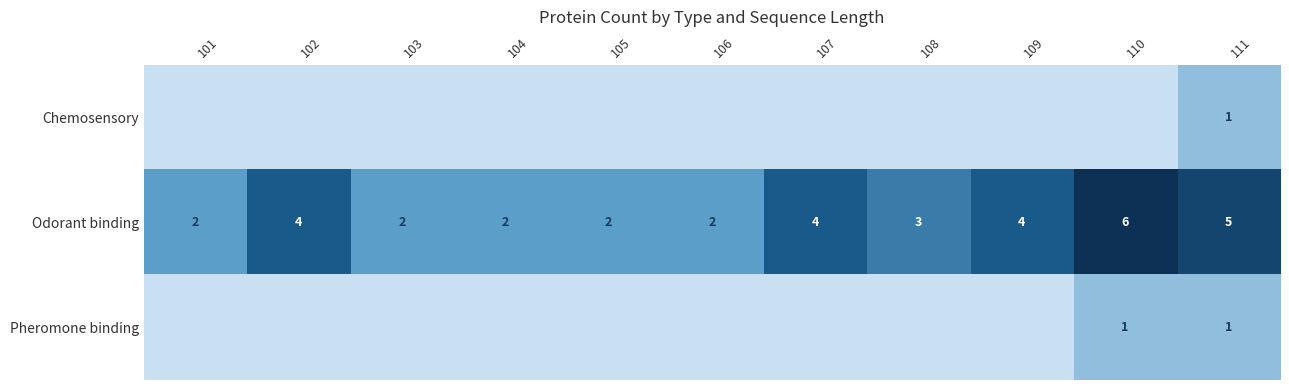

How many values in Chemosensory are above zero?

1